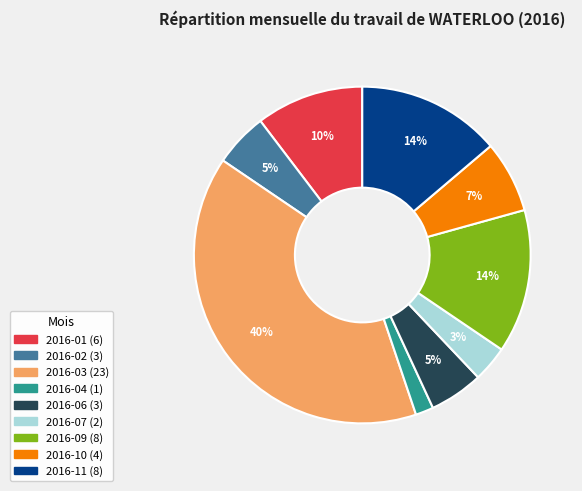

How many slices are in this pie chart?

9